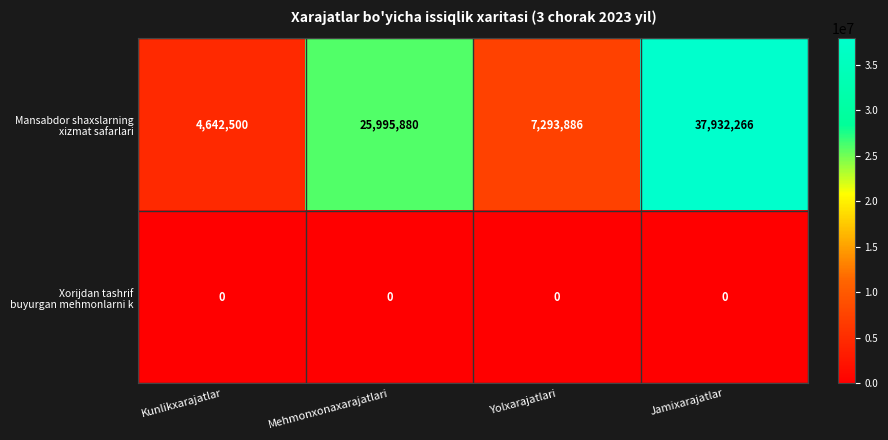

At which category is the sum across all series the highest?

Jamixarajatlar